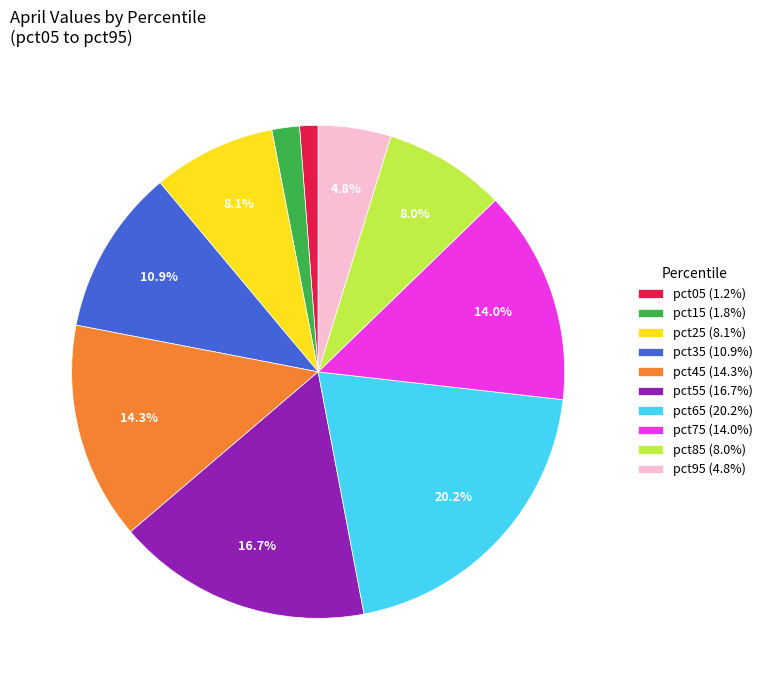

Is there any slice that represents more than half of the pie?

No